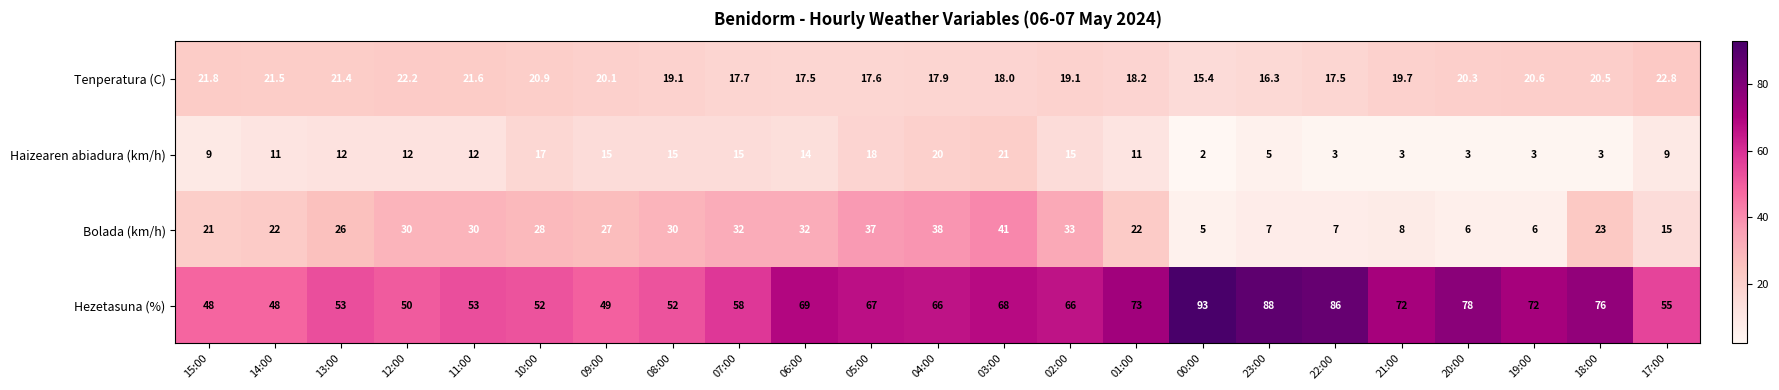

At which label does Haizearen abiadura (km/h) reach its peak?

03:00